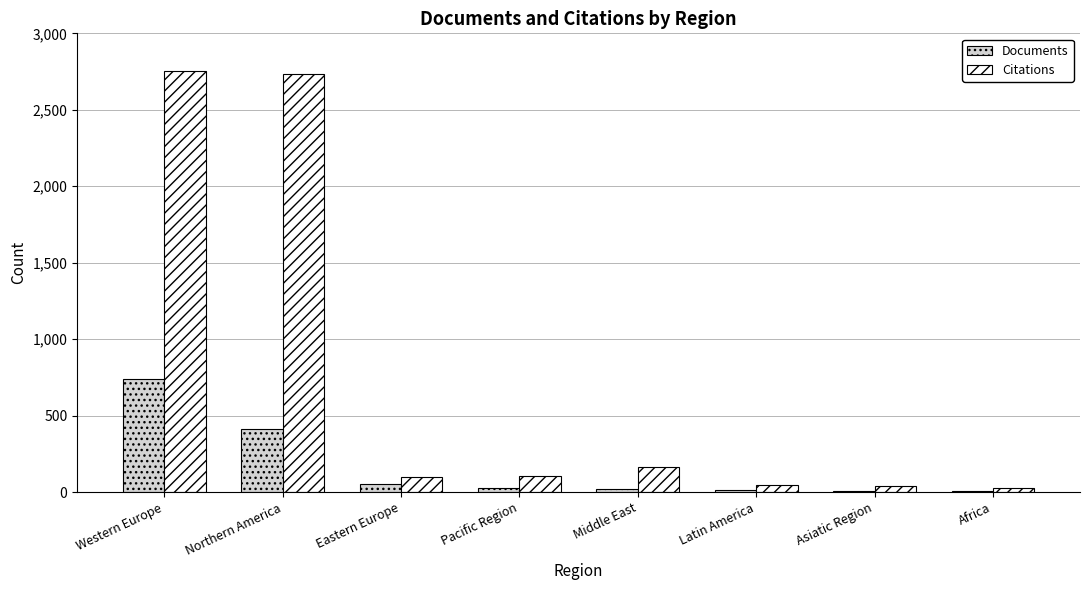

At which category is the sum across all series the highest?

Western Europe